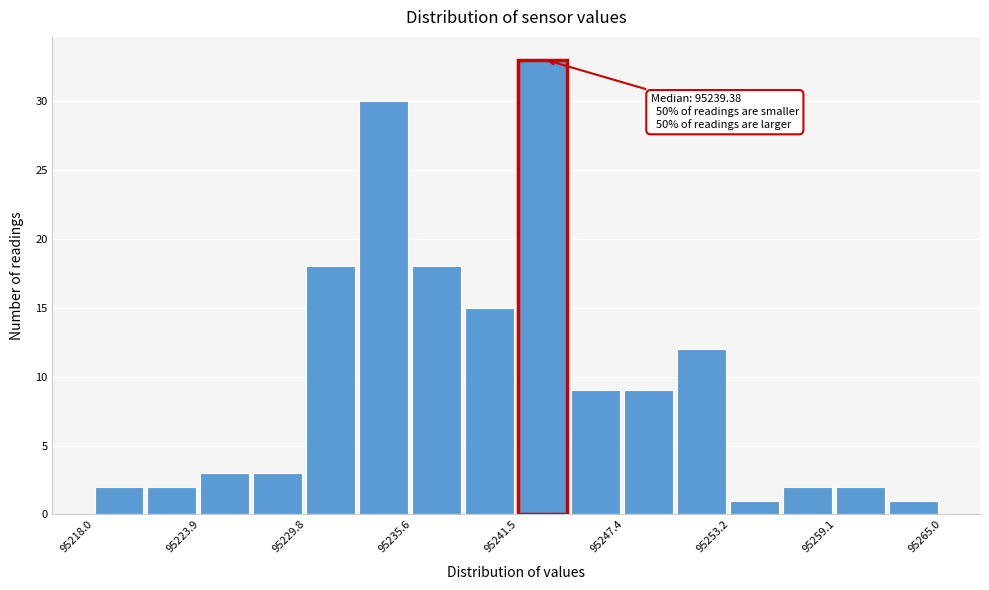

Around what value on the x-axis is the tallest bar? Give the approximate position of its centre, as read against the axis.

95243